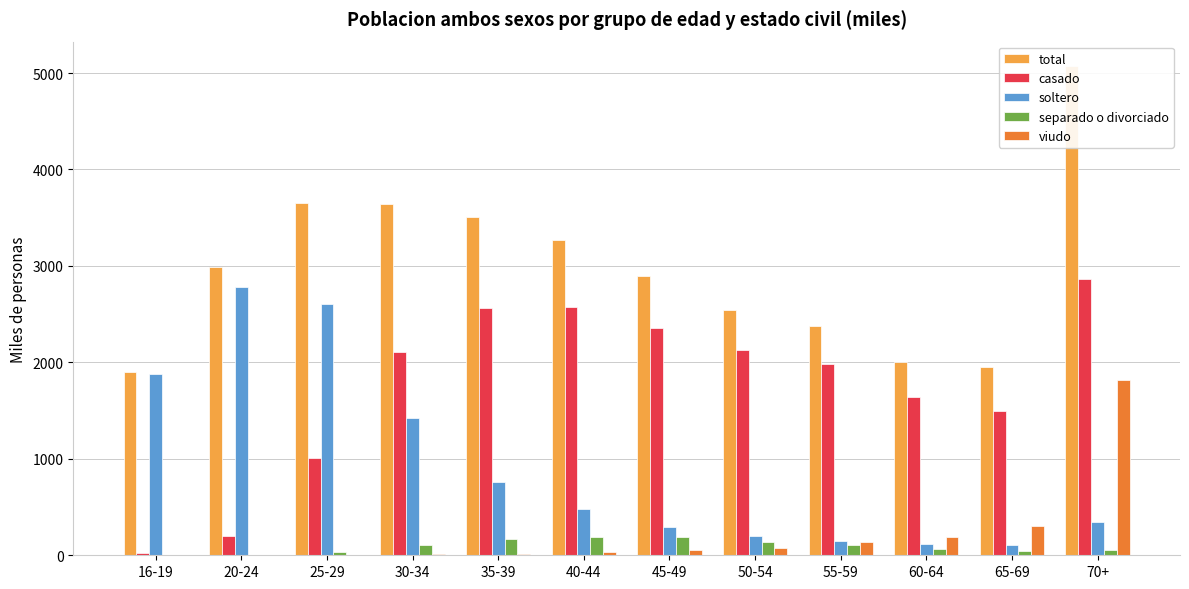

What is the value of the soltero bar at the 5th from the left?

756.3